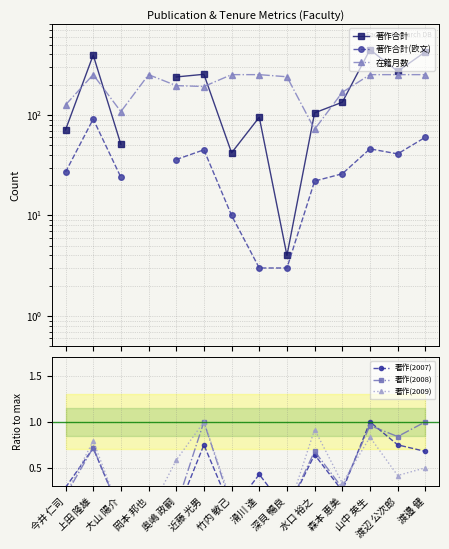

List the labels in order of 著作(2007) value, largest first.

山中 英生, 近藤 光男, 渡辺 公次郎, 上田 隆雄, 渡邉 健, 水口 裕之, 滑川 達, 今井 仁司, 森本 恵美, 竹内 敏己, 深貝 暢良, 大山 陽介, 岡本 邦也, 奥嶋 政嗣